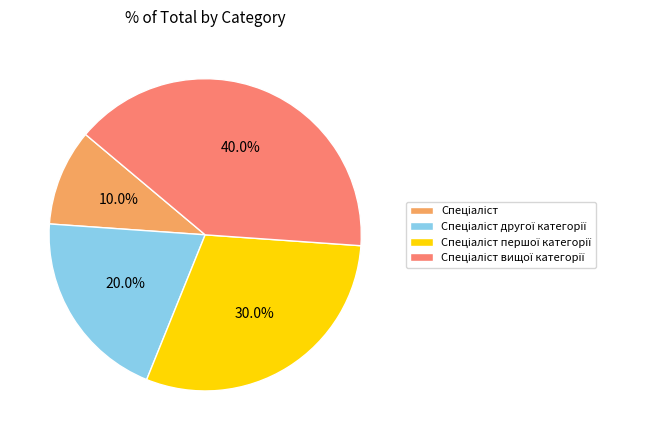

Does any single category account for the majority?

No